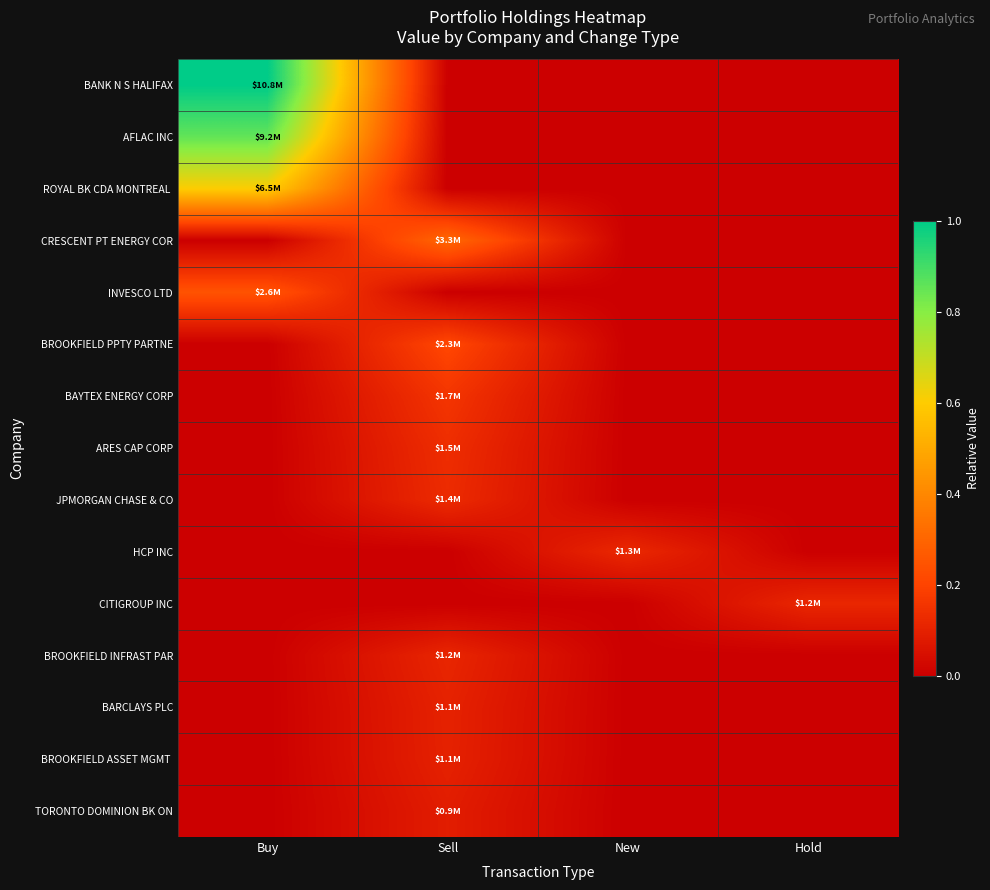

Rank the series at Buy from highest to lowest value.

BANK N S HALIFAX, AFLAC INC, ROYAL BK CDA MONTREAL, INVESCO LTD, CRESCENT PT ENERGY COR, BROOKFIELD PPTY PARTNE, BAYTEX ENERGY CORP, ARES CAP CORP, JPMORGAN CHASE & CO, HCP INC, CITIGROUP INC, BROOKFIELD INFRAST PAR, BARCLAYS PLC, BROOKFIELD ASSET MGMT, TORONTO DOMINION BK ON